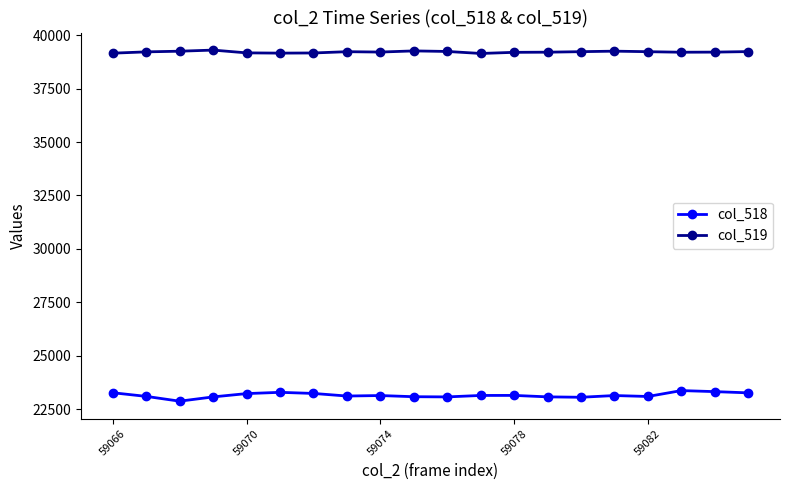

True or false: col_518 has more than 0 interior local peaks.

True